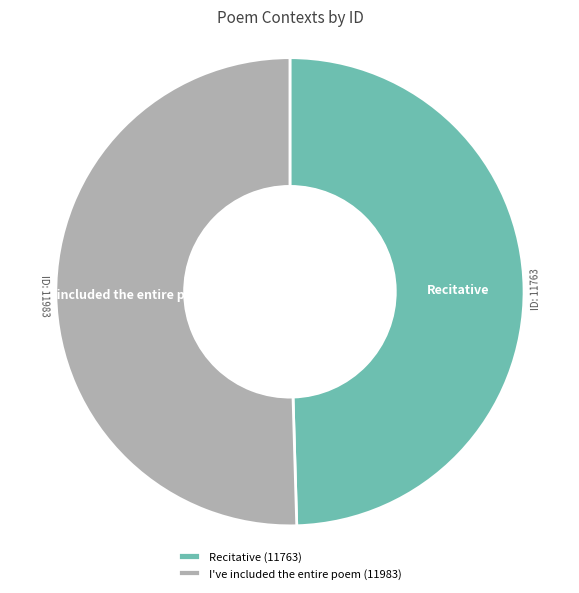

Combined, do I've included the entire poem (11983) and Recitative (11763) account for over 50%?

Yes